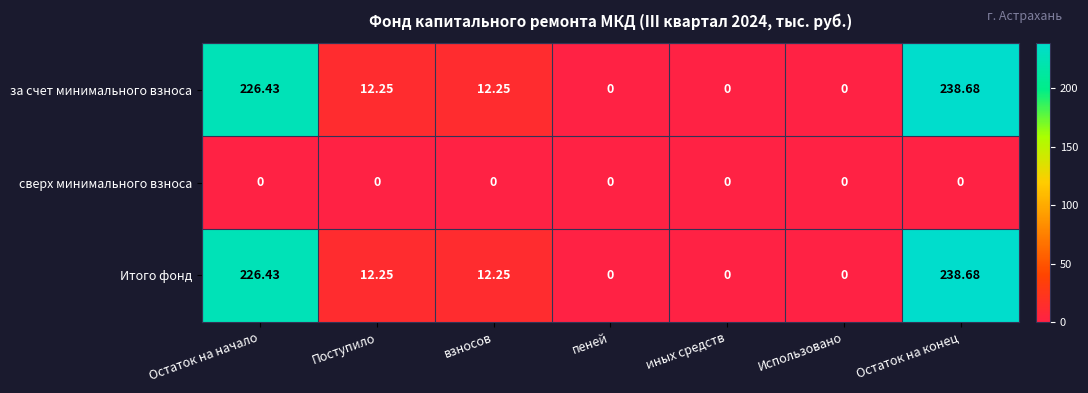

At which category is the sum across all series the highest?

Остаток на конец